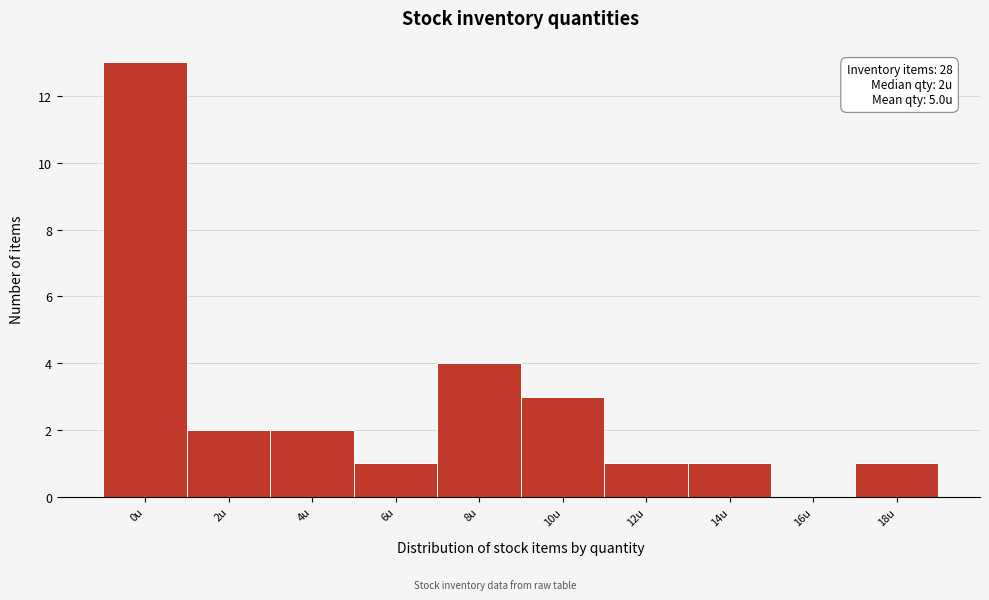

Reading left to right, list all the values displayed in this chart.

0u=13	2u=2	4u=2	6u=1	8u=4	10u=3	12u=1	14u=1	16u=0	18u=1